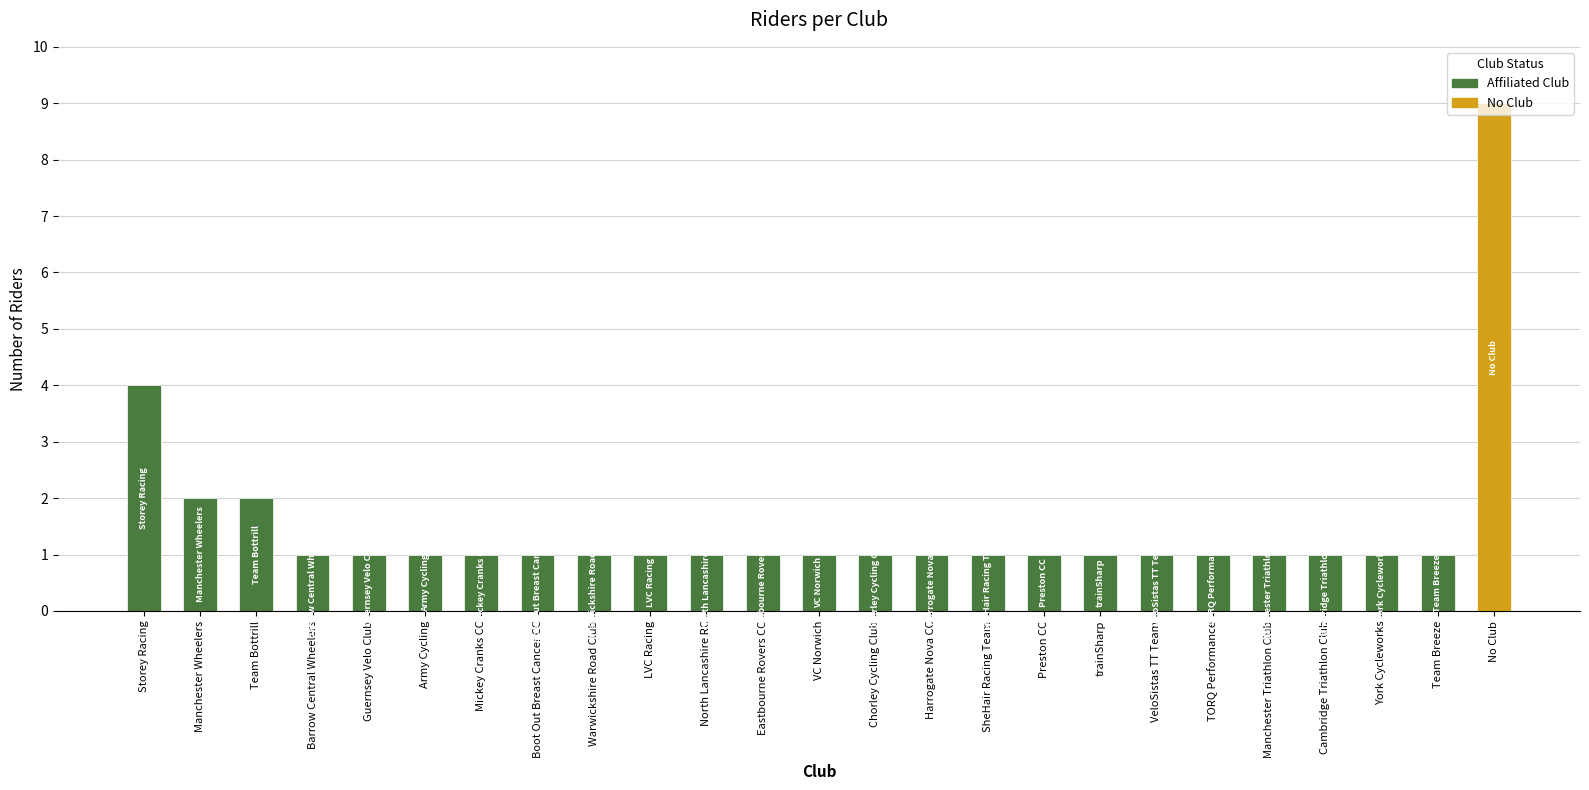

What is the sum of all values?

38